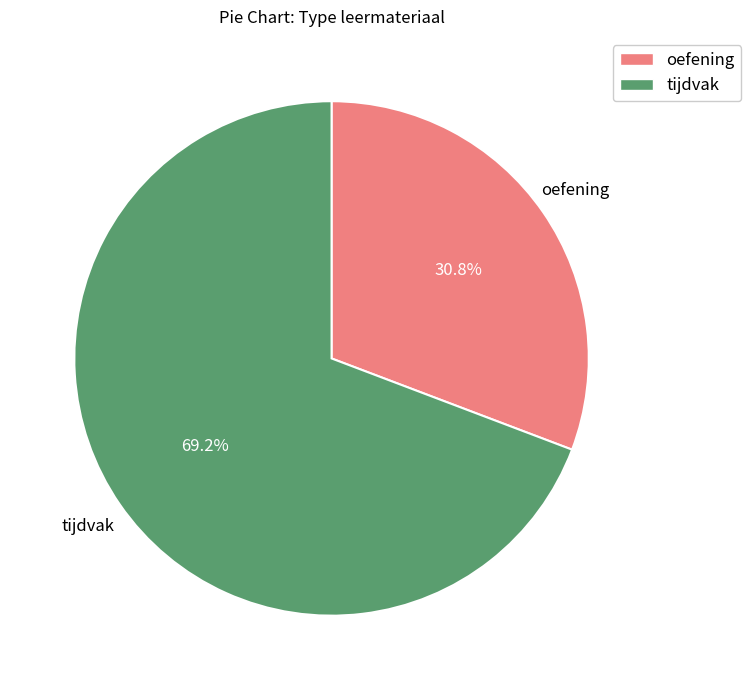

Is there a majority slice in this chart?

Yes